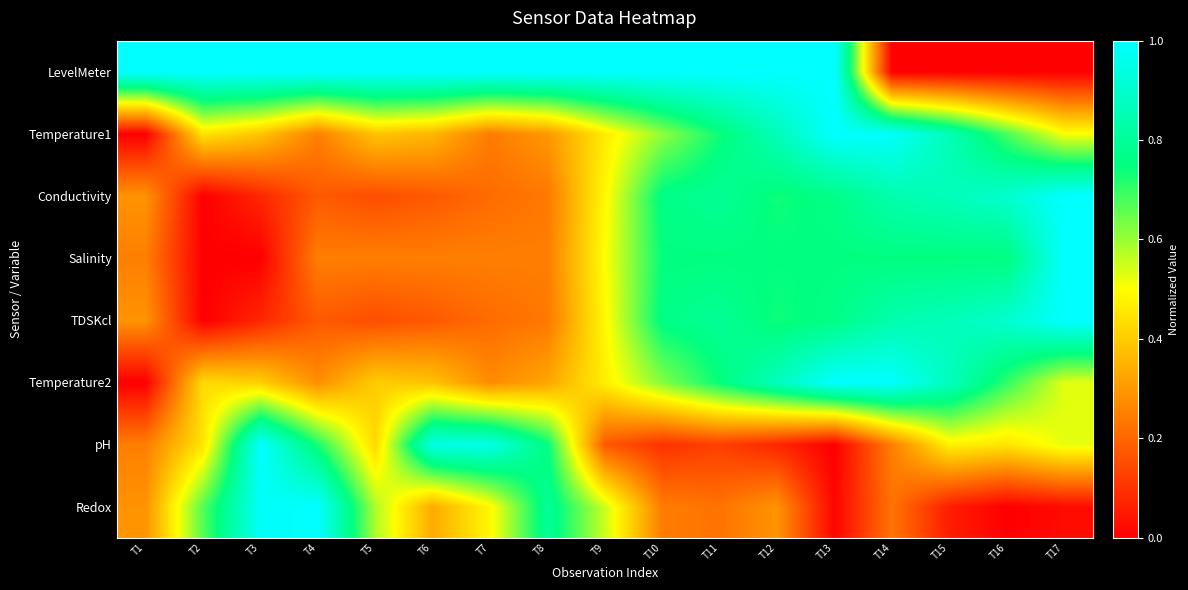

At which category is the sum across all series the highest?

T12